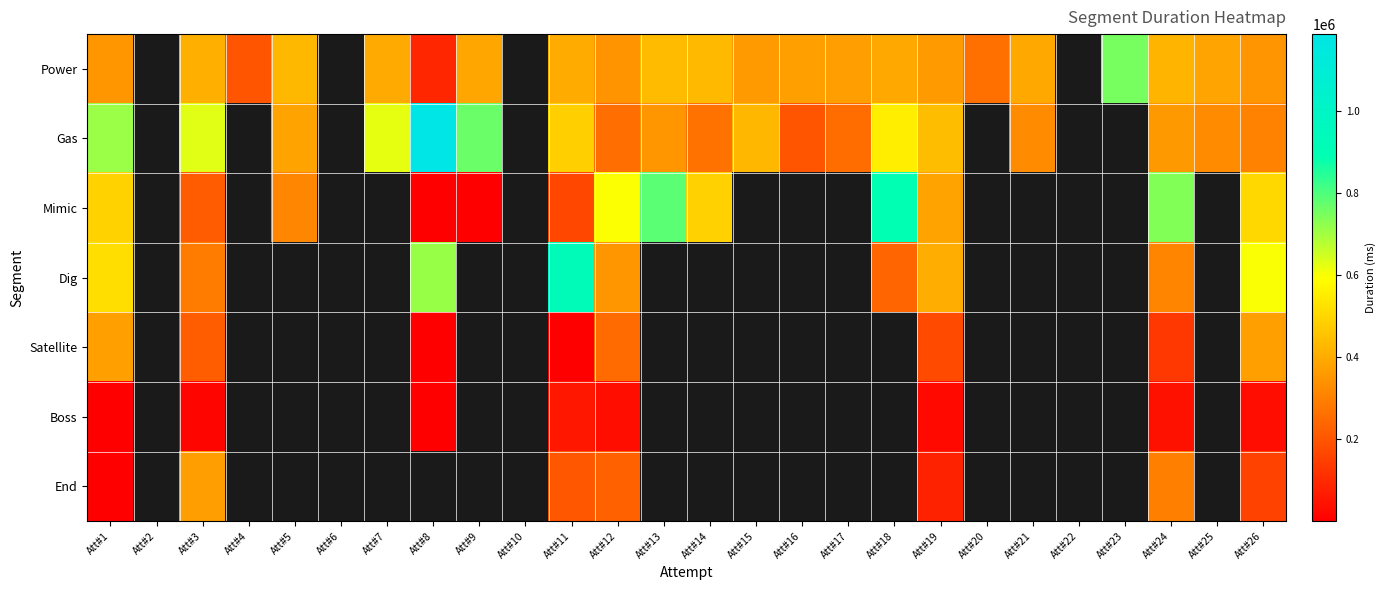

Where is End nearest to the value 185038?

Att#11